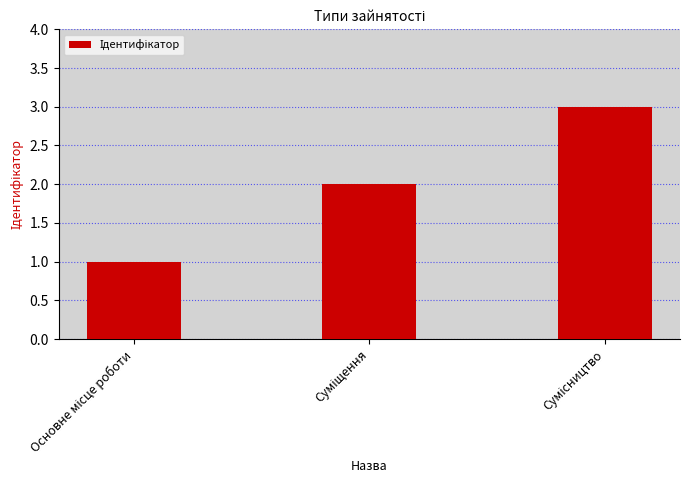

What is the greatest value displayed?

3